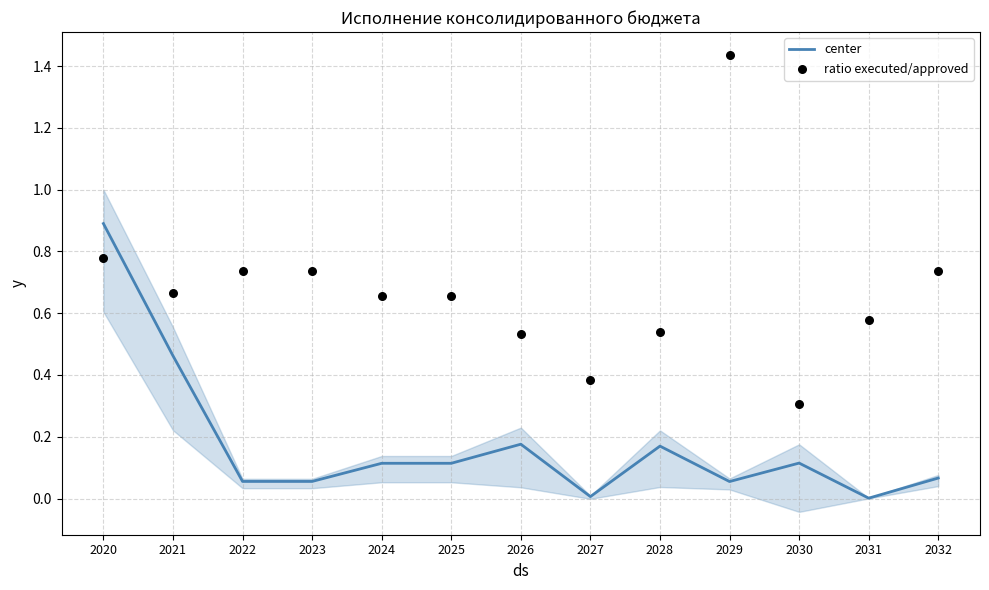

What are all the series names shown in the legend?

center, ratio executed/approved